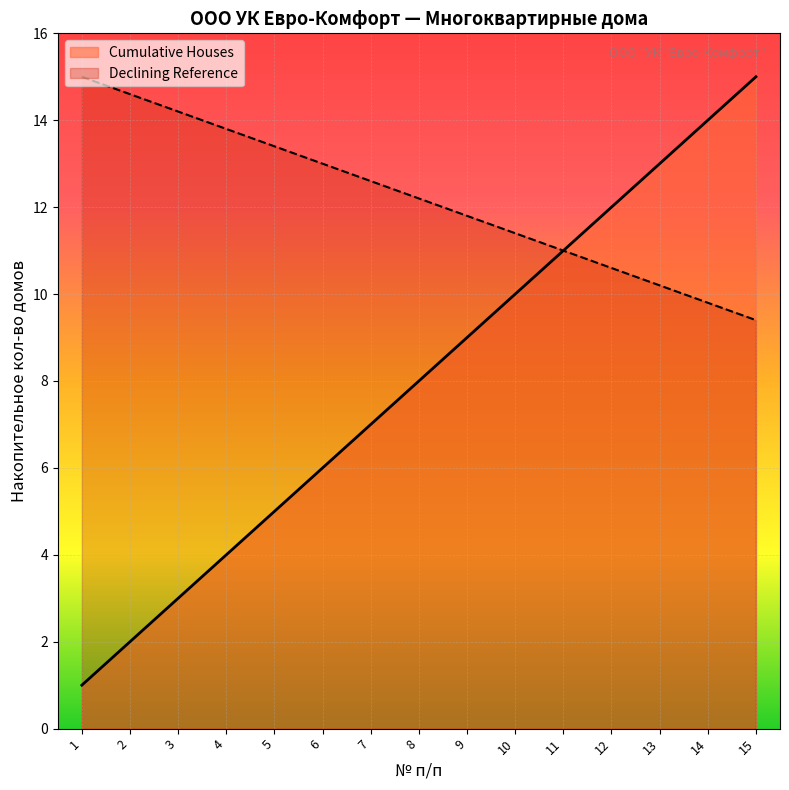

How many lines are shown in the chart?

2